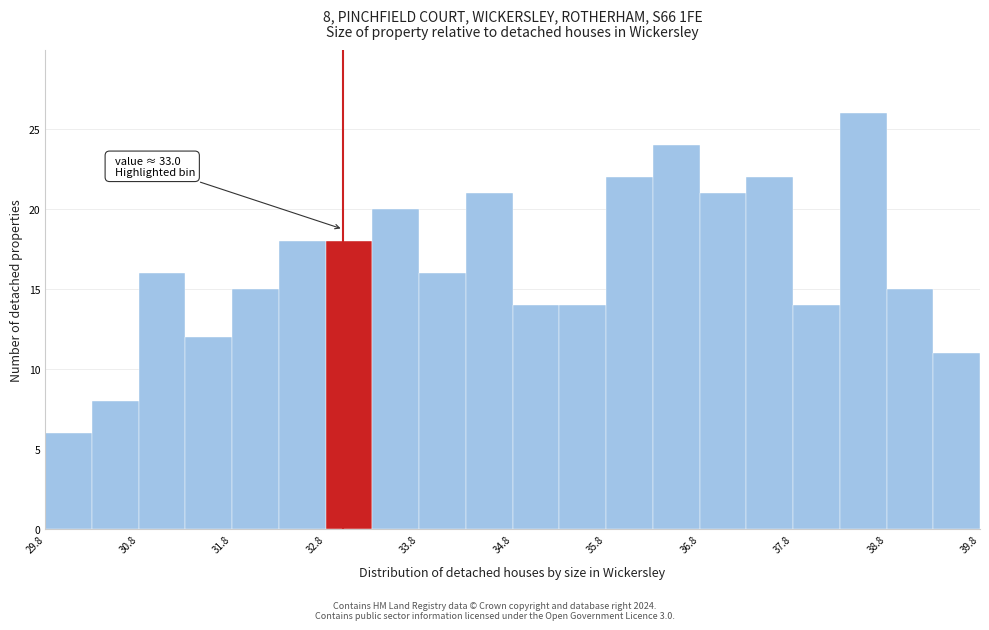

Which range on the x-axis has the tallest bar?

38.31 to 38.81